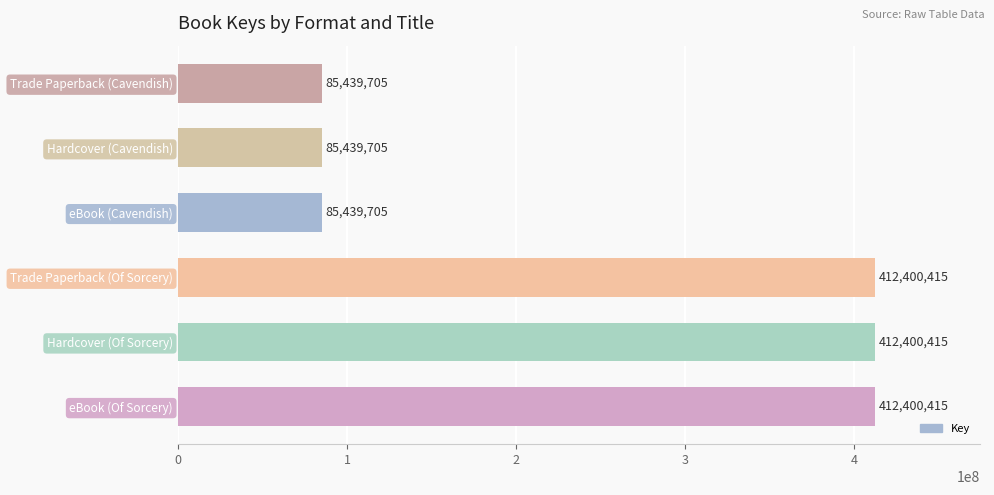

What is the minimum value shown in the chart?

85439705